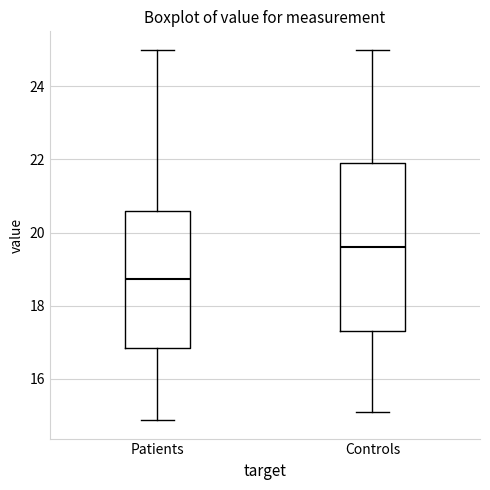

Reading left to right, read every box against the y-axis: the position of its median line, the range the box covers, and the ends of its whiskers. The values are not printed on the chart, so give them approximately, as read against the axis.

Patients: median 18.8, box 16.8 to 20.6, whiskers 14.8 to 25.0
Controls: median 19.6, box 17.4 to 22.0, whiskers 15.2 to 25.0